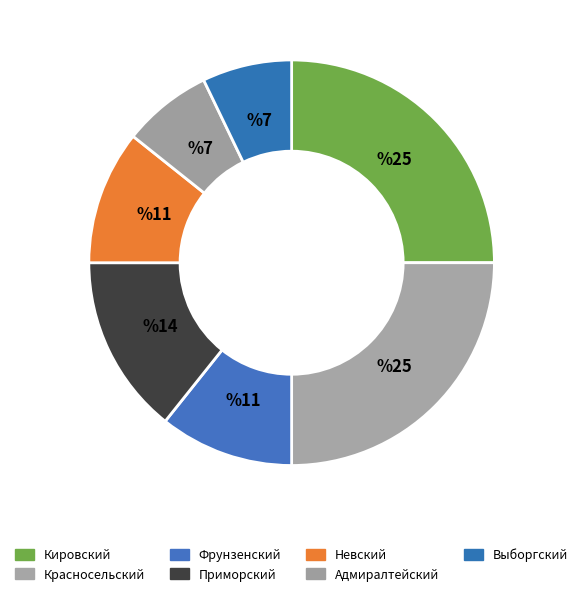

How many slices are in this pie chart?

7